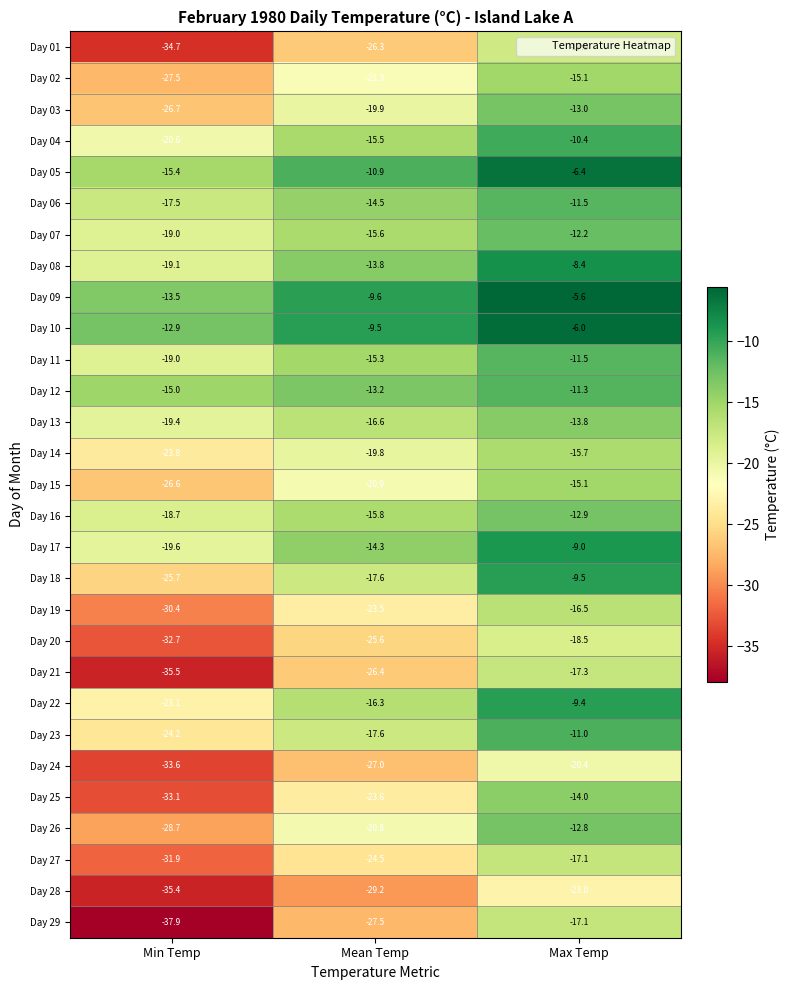

Which label corresponds to the smallest value in the chart?

Min Temp